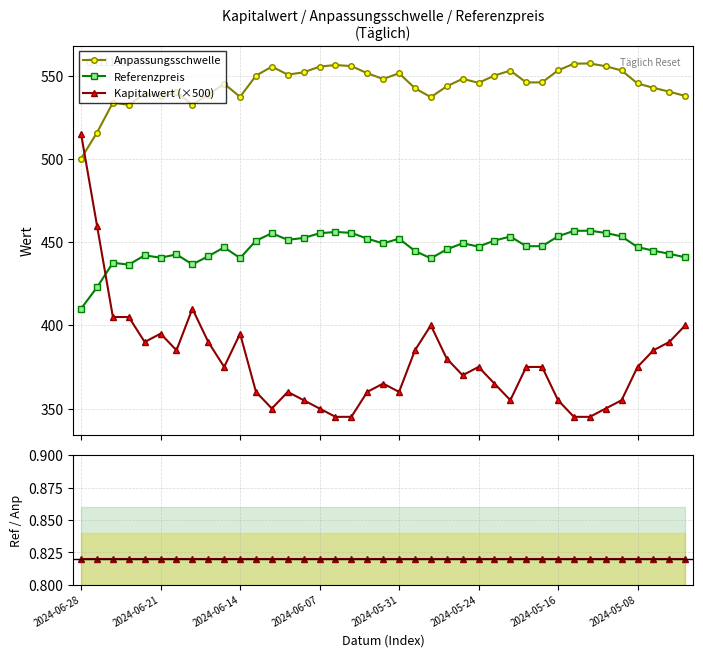

What value does the Anpassungsschwelle series have at 8?

538.7